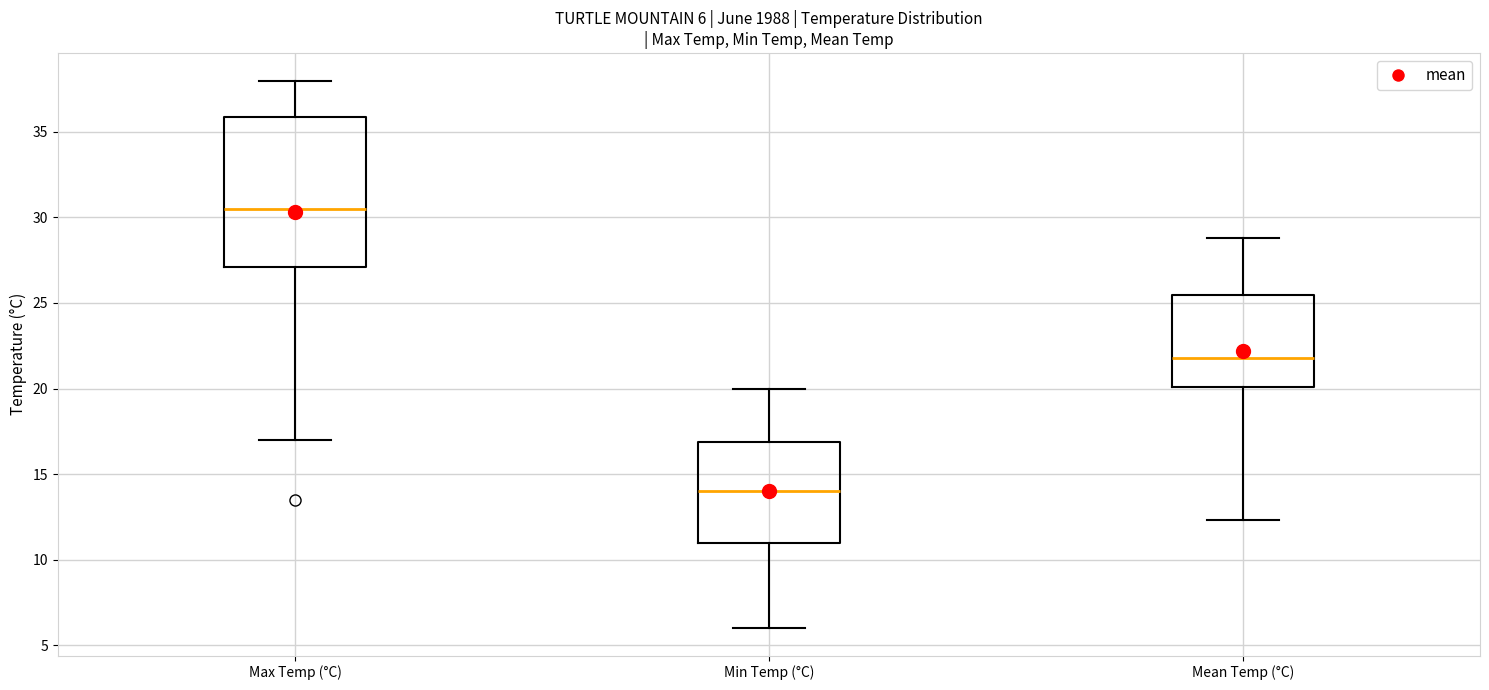

Comparing the boxes themselves (not the whiskers), which one is the tallest?

Max Temp (°C)